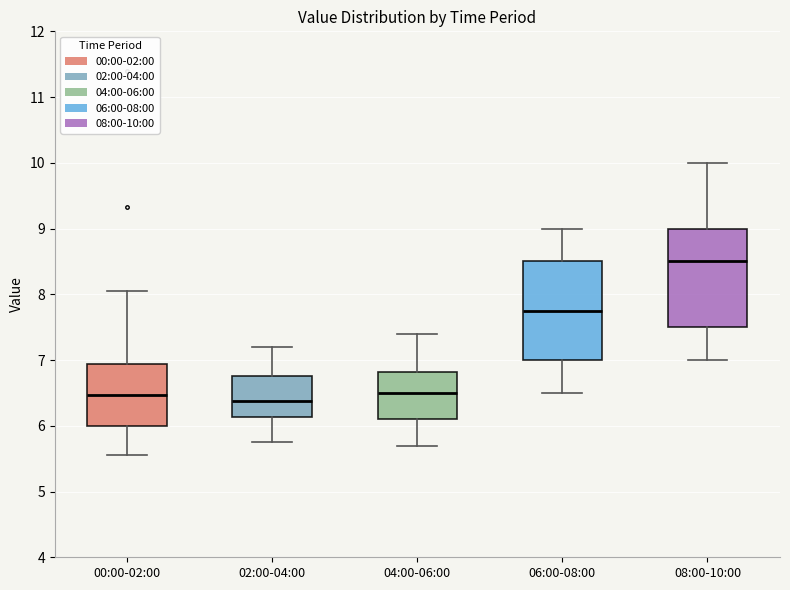

Where does the upper whisker of the box for 06:00-08:00 end on the y-axis? The values are not printed on the chart, so give them approximately, as read against the axis.

9.0